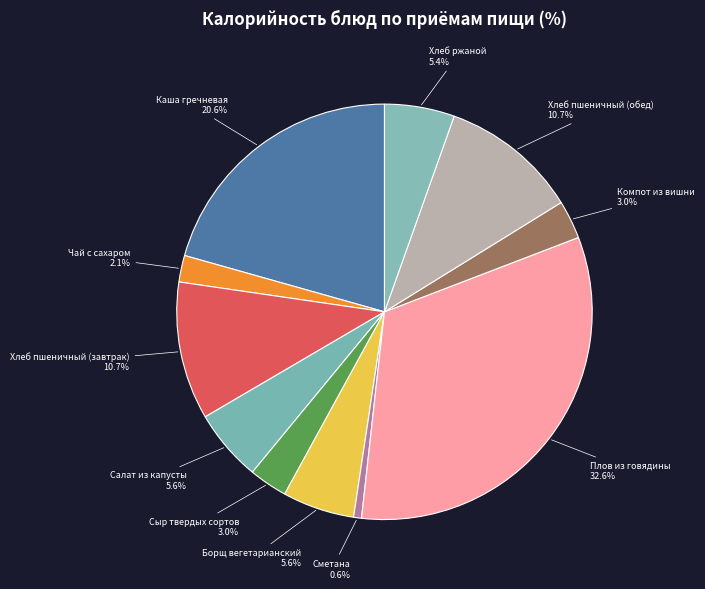

True or false: Плов из говядины accounts for 33% of the total.

True